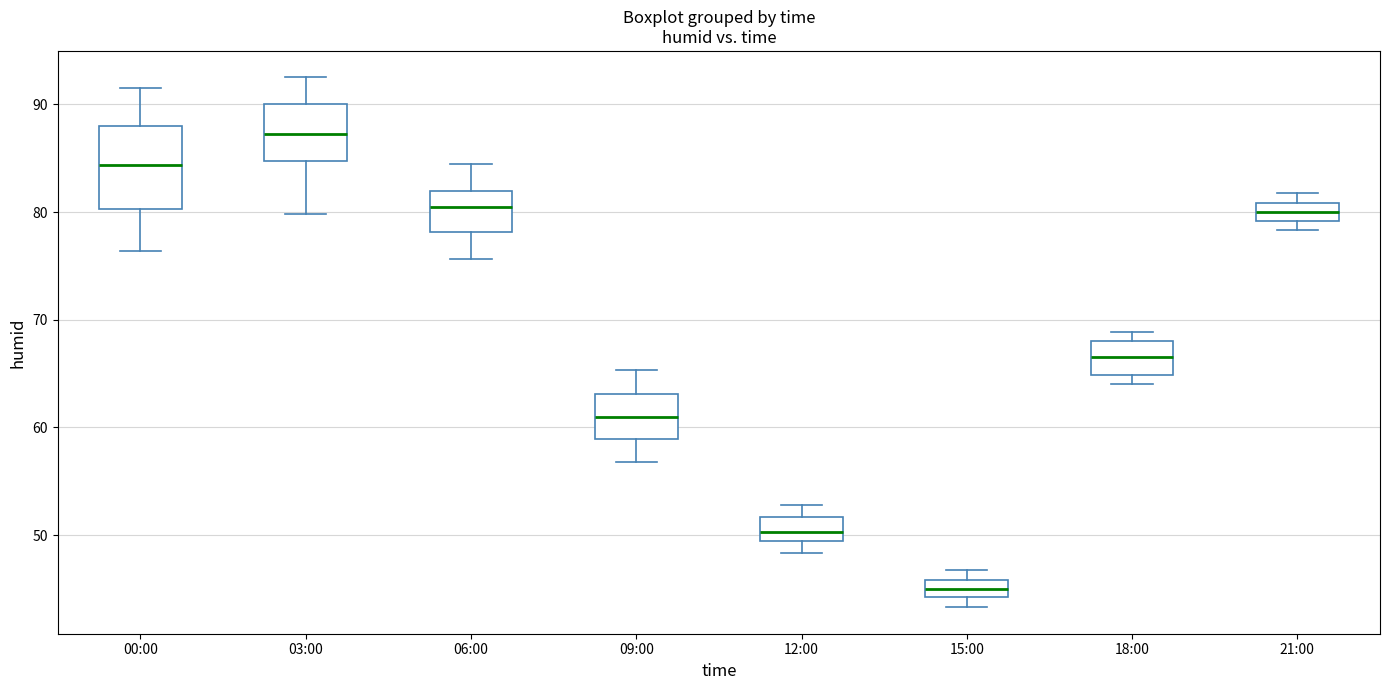

Reading left to right, transcribe this box plot: for each box, give where its median line is, the range the box spans, and where its two whiskers end, as read against the y-axis. The values are not printed on the chart, so give them approximately, as read against the axis.

00:00: median 84, box 80 to 88, whiskers 76 to 92
03:00: median 87, box 85 to 90, whiskers 80 to 93
06:00: median 80, box 78 to 82, whiskers 76 to 85
09:00: median 61, box 59 to 63, whiskers 57 to 65
12:00: median 50, box 49 to 52, whiskers 48 to 53
15:00: median 45, box 44 to 46, whiskers 43 to 47
18:00: median 67, box 65 to 68, whiskers 64 to 69
21:00: median 80, box 79 to 81, whiskers 78 to 82